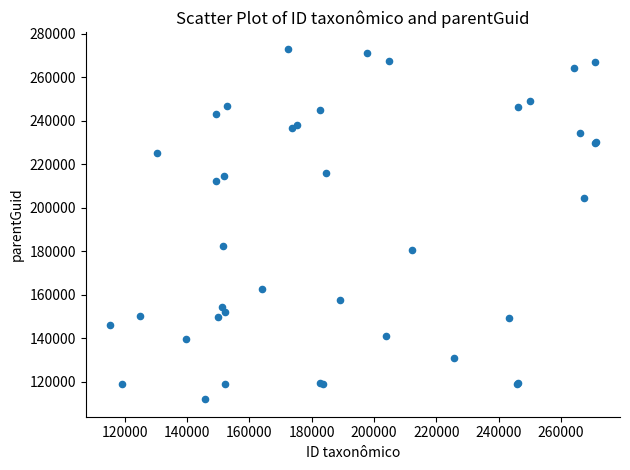

What Y value in the scatter plot is closest to 192415?

182584